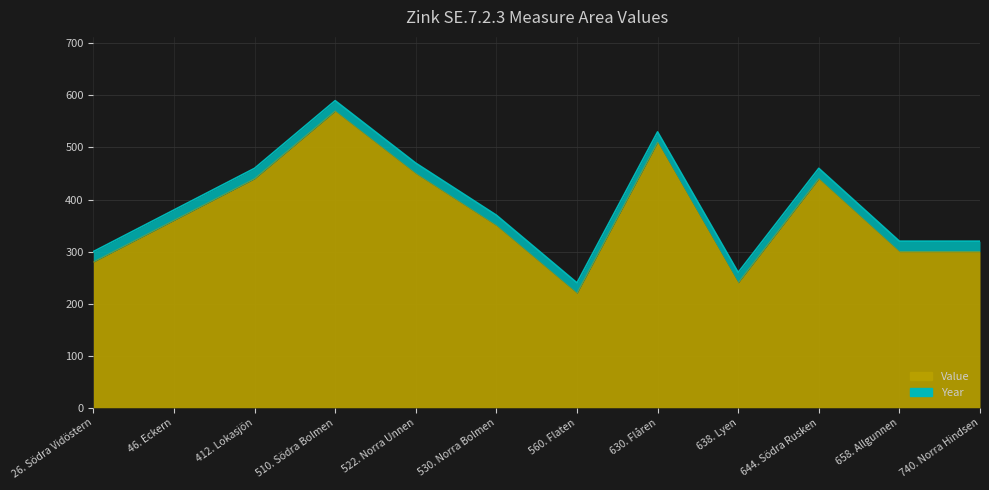

What is the difference between the values at 560. Flaten and 630. Flåren?

290